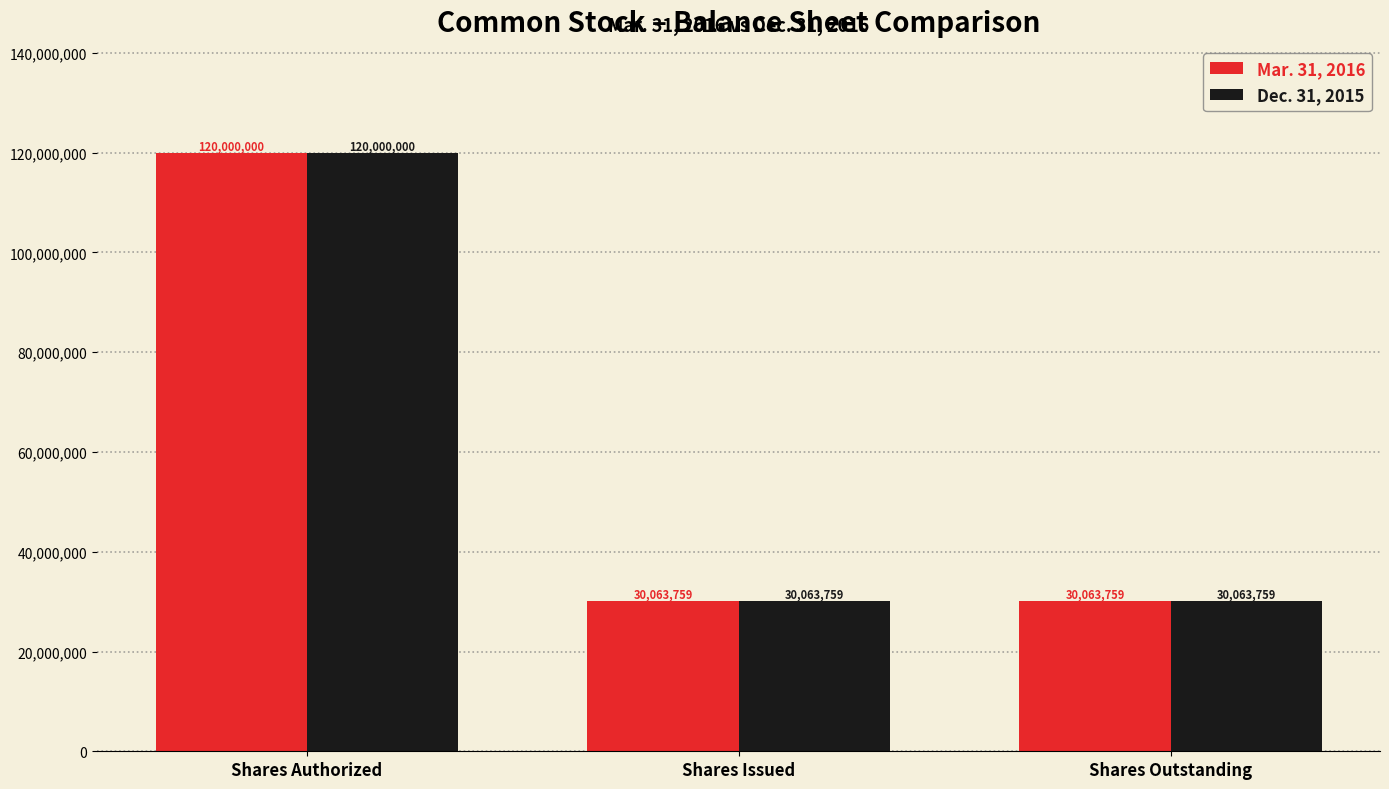

Reading left to right, list all the values displayed in this chart.

Mar. 31, 2016: Shares Authorized=120000000	Shares Issued=30063759	Shares Outstanding=30063759
Dec. 31, 2015: Shares Authorized=120000000	Shares Issued=30063759	Shares Outstanding=30063759